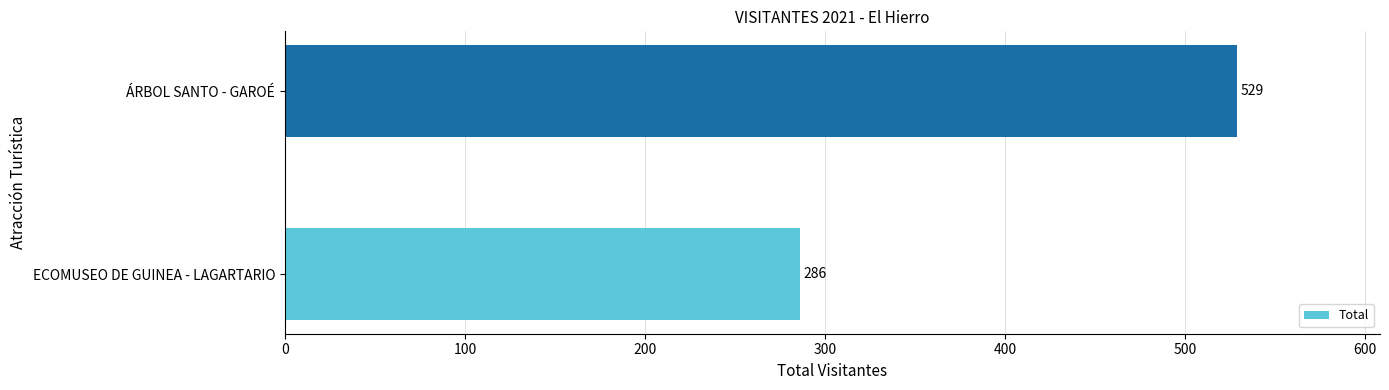

What is the sum of the values at ÁRBOL SANTO - GAROÉ and ECOMUSEO DE GUINEA - LAGARTARIO?

815